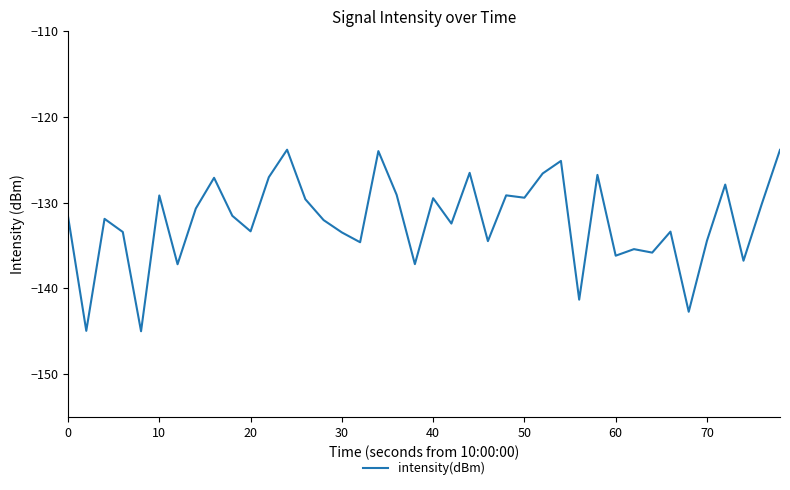

What is the maximum value shown in the chart?

-123.8